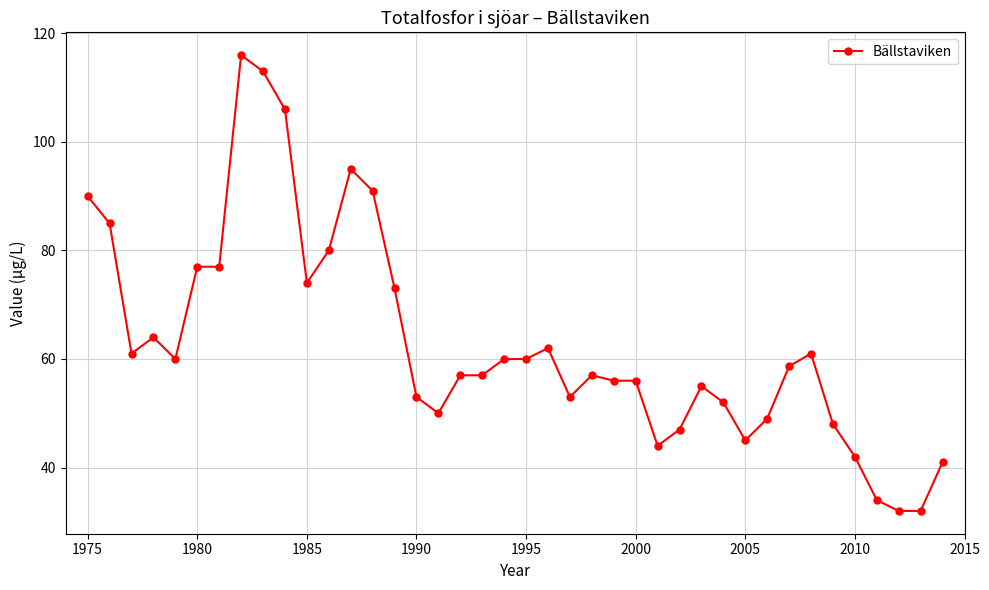

Reading left to right, extract all data points from this chart.

90.0	85.0	61.0	64.0	60.0	77.0	77.0	116.0	113.0	106.0	74.0	80.0	95.0	91.0	73.0	53.0	50.0	57.0	57.0	60.0	60.0	62.0	53.0	57.0	56.0	56.0	44.0	47.0	55.0	52.0	45.0	49.0	58.7	61.0	48.0	42.0	34.0	32.0	32.0	41.0